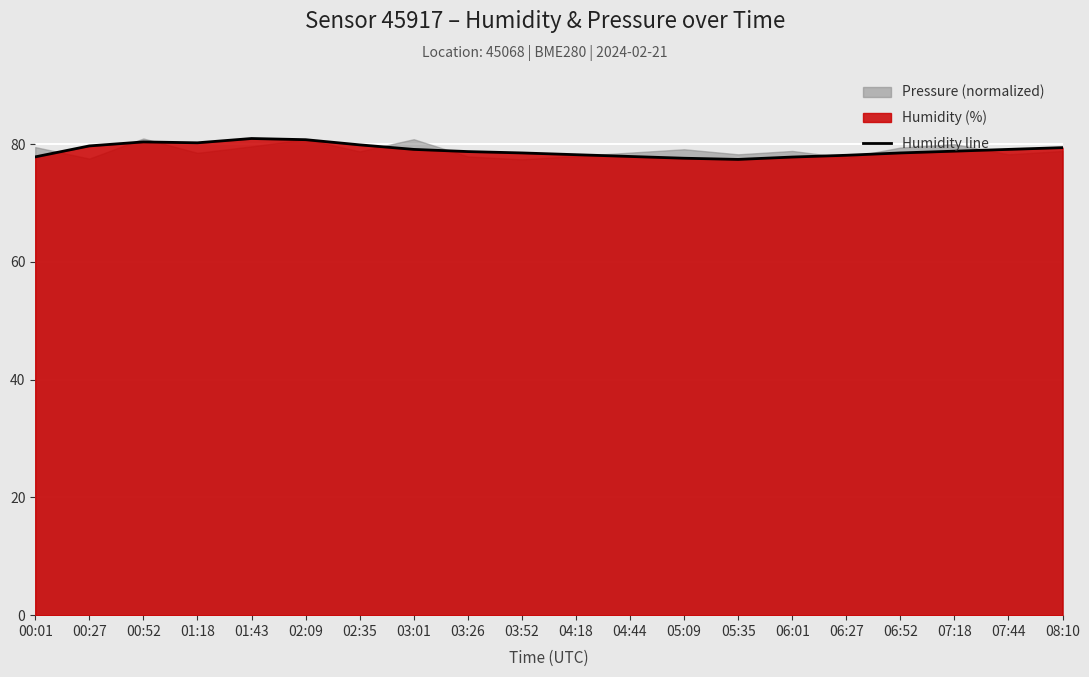

How many values exceed 78?

15